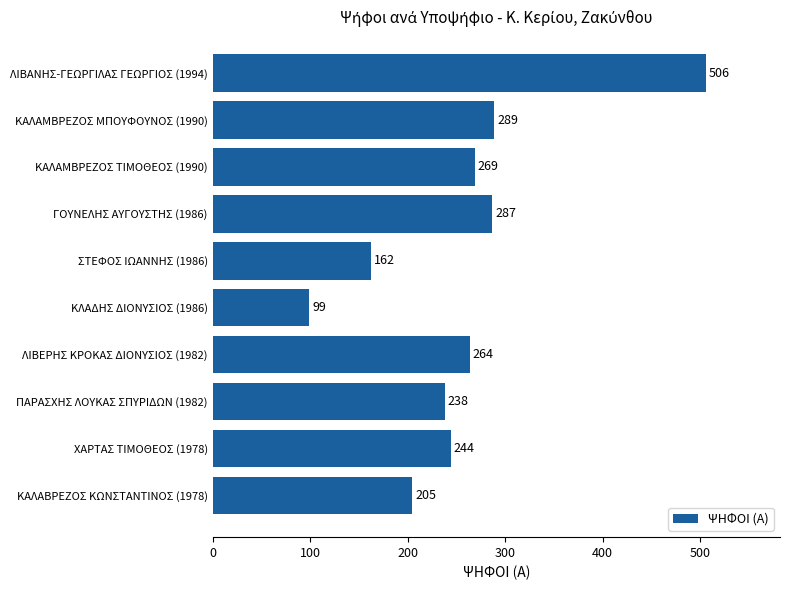

What is the average value?

256